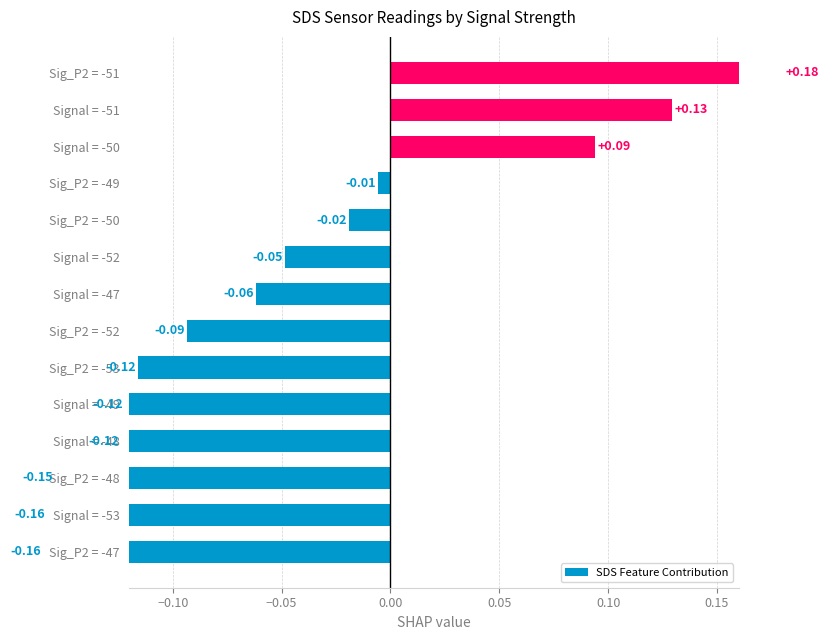

What is the maximum value shown in the chart?

0.2